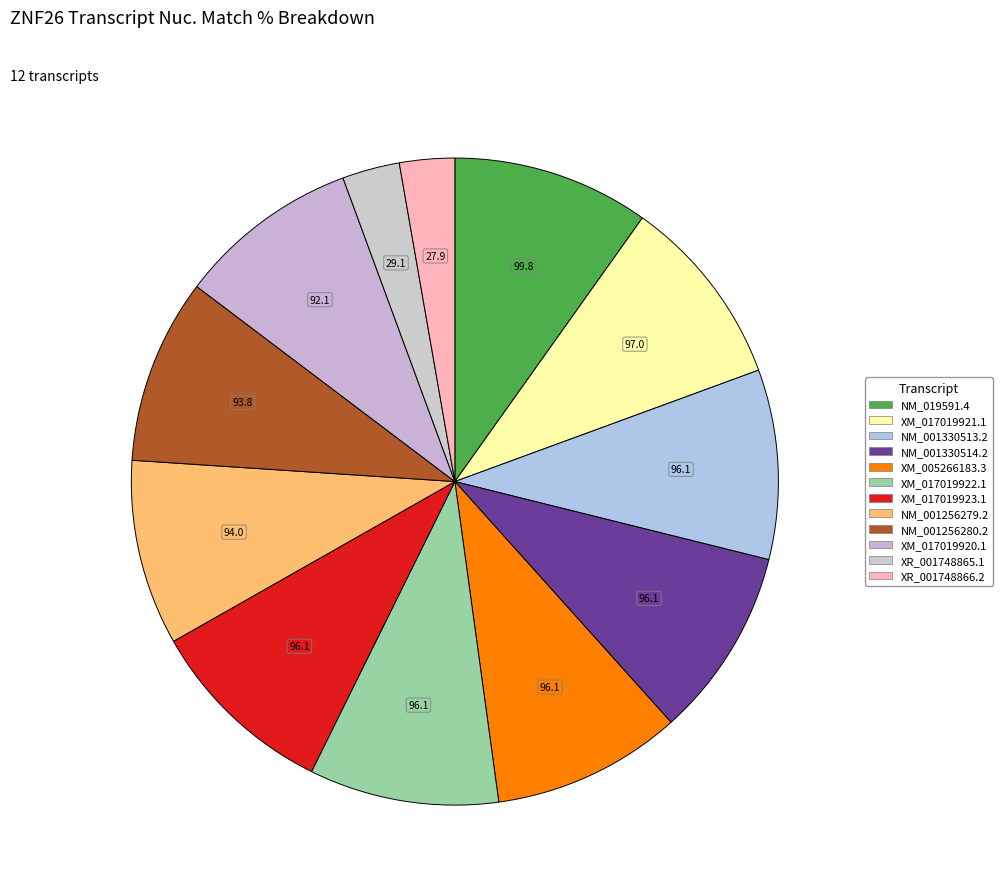

What percentage is the NM_001330513.2 slice, to the nearest percent?

9%